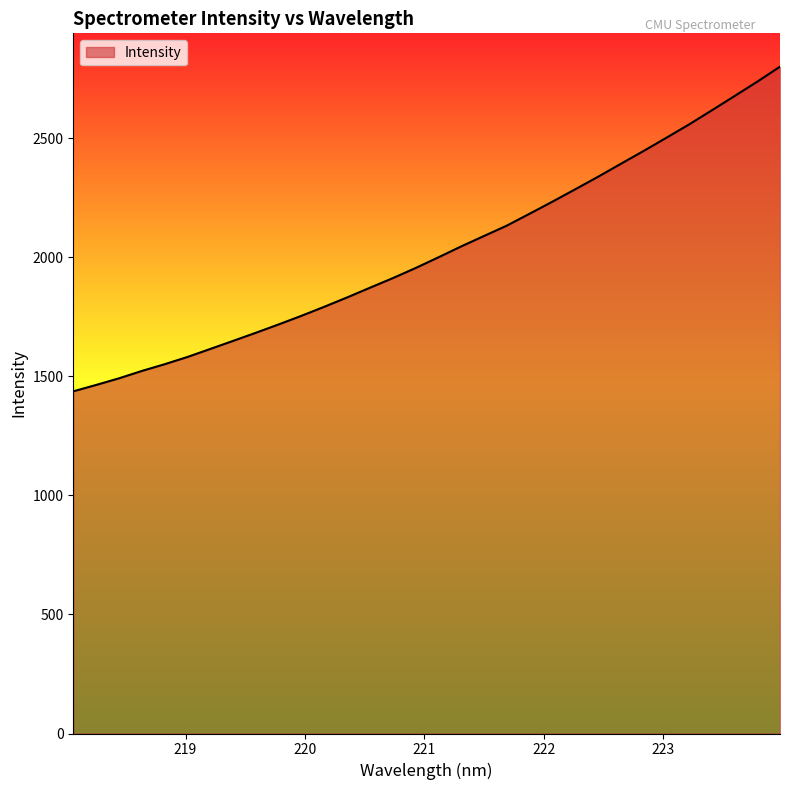

What is the minimum value shown in the chart?

1437.4